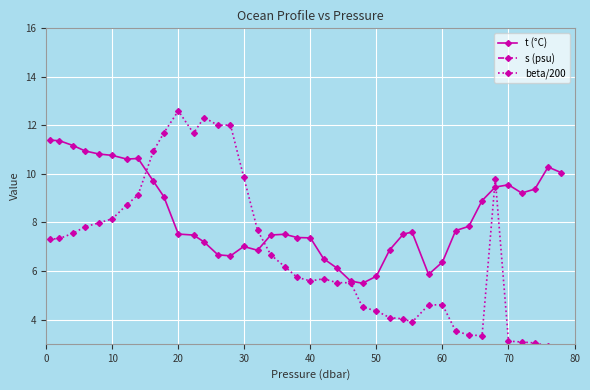

Which series has the largest range (max minus min)?

beta/200